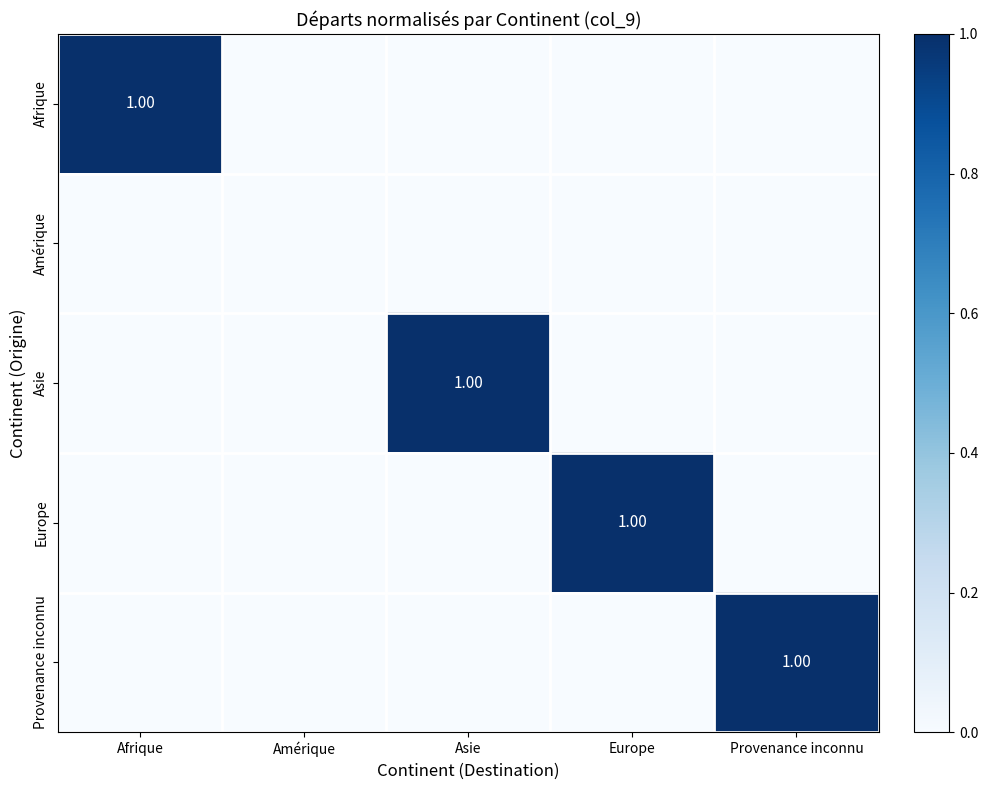

At which label is Europe closest to 0?

Afrique